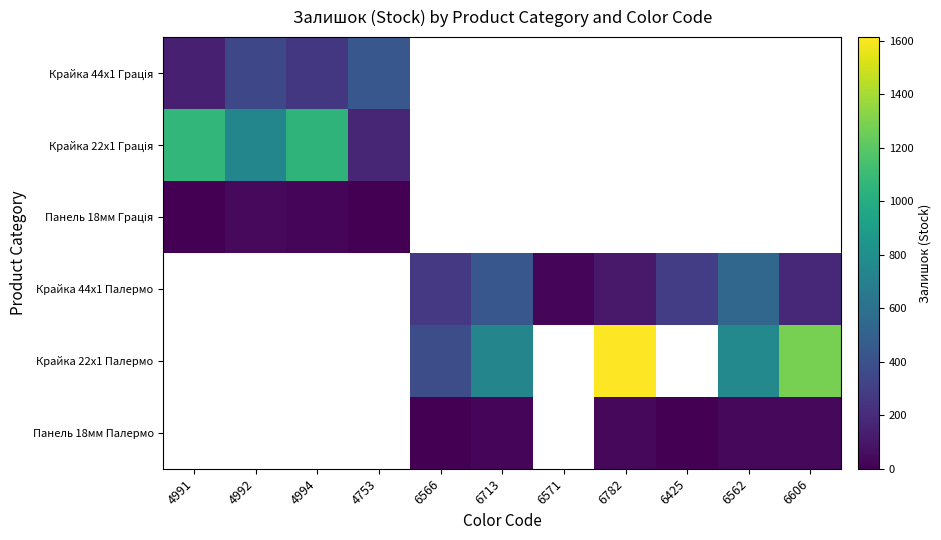

What is the difference between the highest and lowest values at 4991?

1067.0